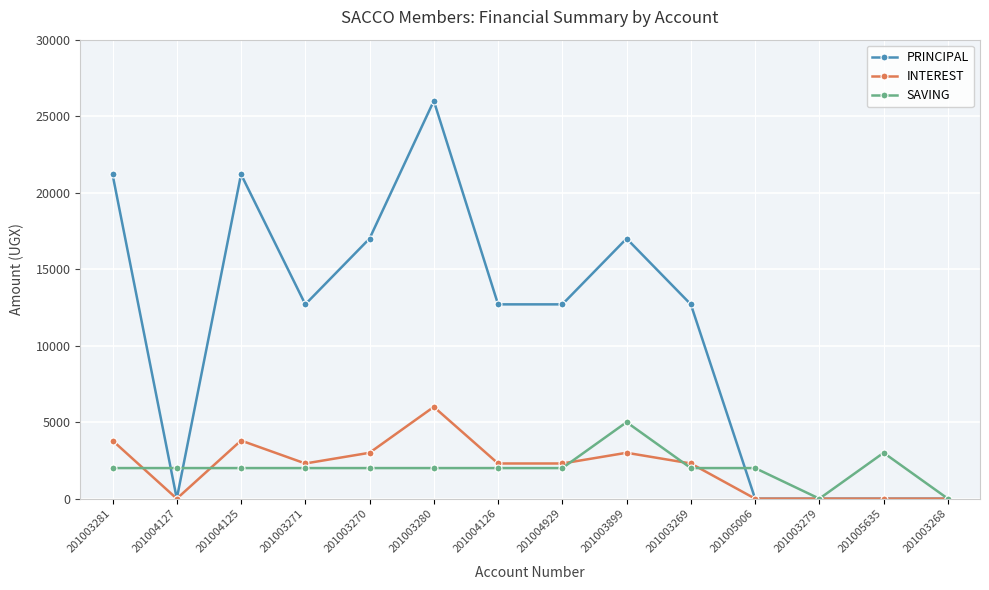

What is the sum of all INTEREST values?

28800